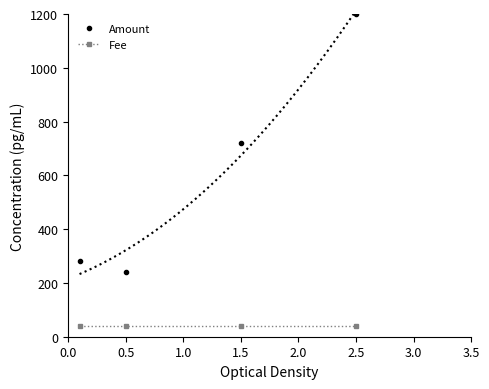

List the series in order of their overall mean, lowest first.

Fee, Amount